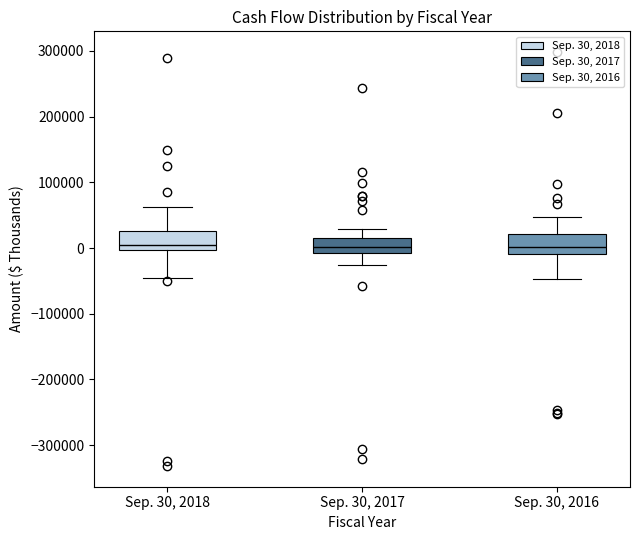

Reading left to right, transcribe this box plot: for each box, give where its median line is, the range the box spans, and where its two whiskers end, as read against the y-axis. The values are not printed on the chart, so give them approximately, as read against the axis.

Sep. 30, 2018: median 10000, box 0 to 30000, whiskers -50000 to 60000
Sep. 30, 2017: median 0, box -10000 to 10000, whiskers -30000 to 30000
Sep. 30, 2016: median 0, box -10000 to 20000, whiskers -50000 to 50000